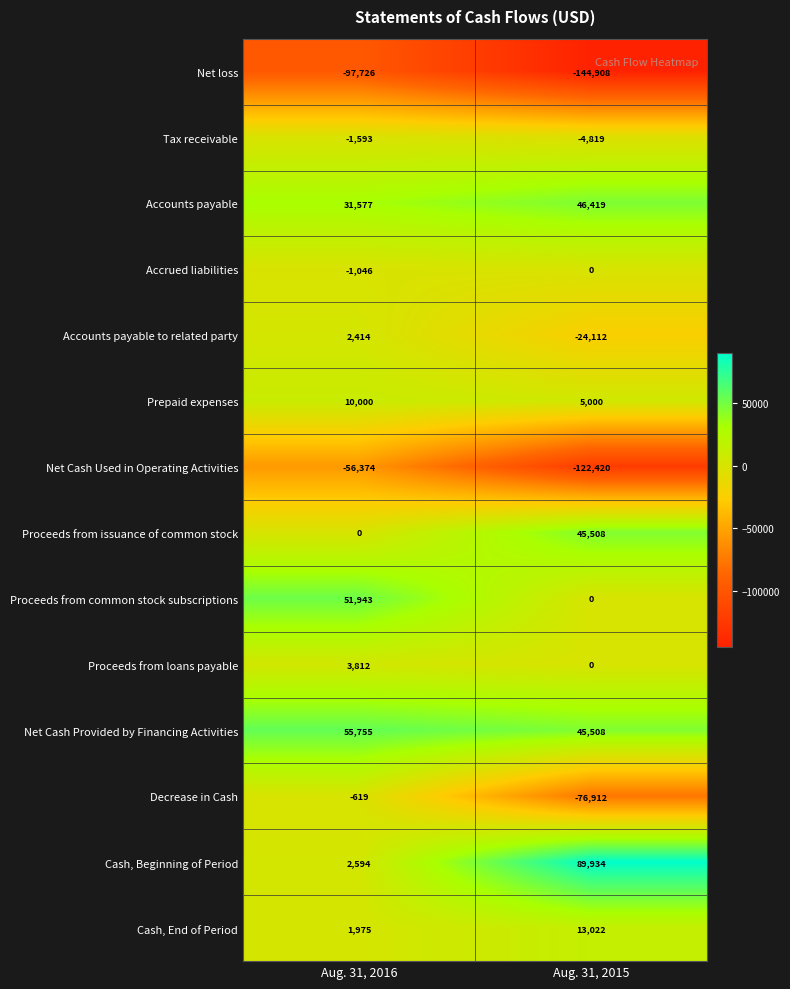

Which category has the highest value across all series?

Aug. 31, 2015